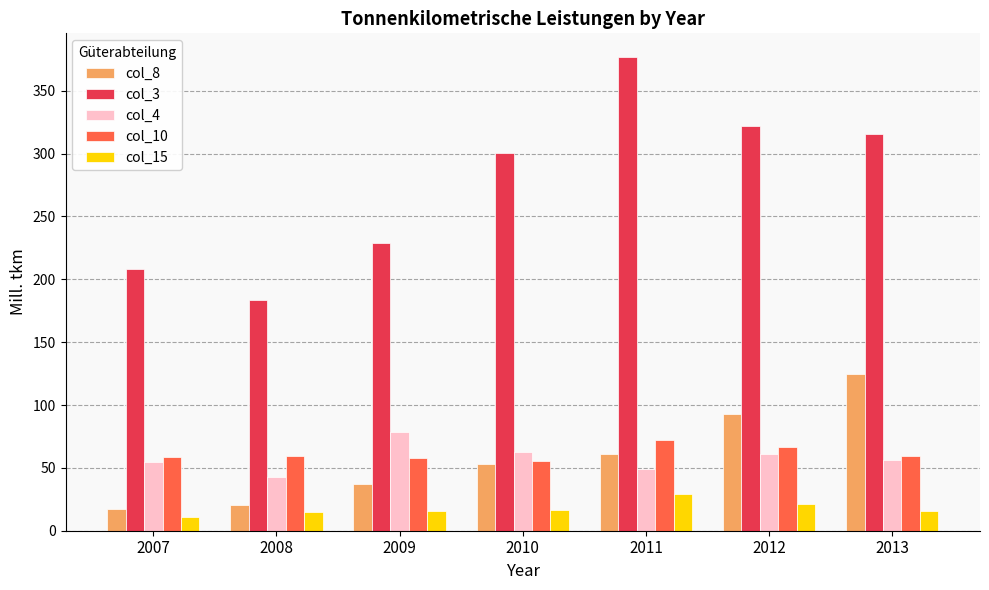

Which series has the largest range (max minus min)?

col_3